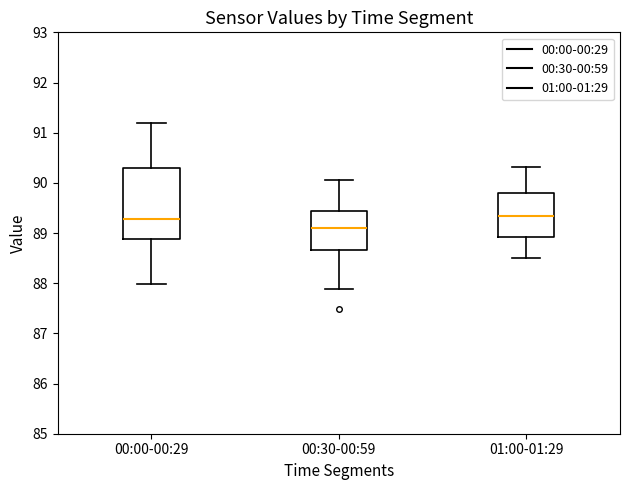

Reading left to right, transcribe this box plot: for each box, give where its median line is, the range the box spans, and where its two whiskers end, as read against the y-axis. The values are not printed on the chart, so give them approximately, as read against the axis.

00:00-00:29: median 89.3, box 88.9 to 90.3, whiskers 88.0 to 91.2
00:30-00:59: median 89.1, box 88.7 to 89.4, whiskers 87.9 to 90.1
01:00-01:29: median 89.3, box 88.9 to 89.8, whiskers 88.5 to 90.3